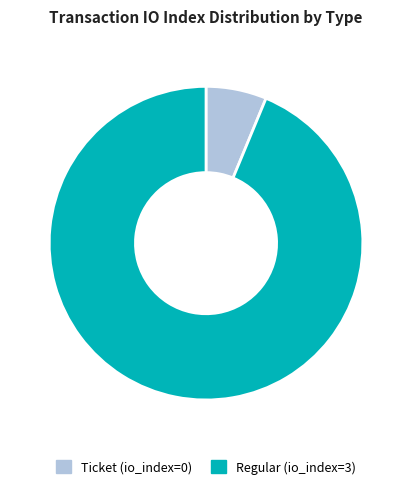

Rank the categories by value from highest to lowest.

Regular (io_index=3), Ticket (io_index=0)